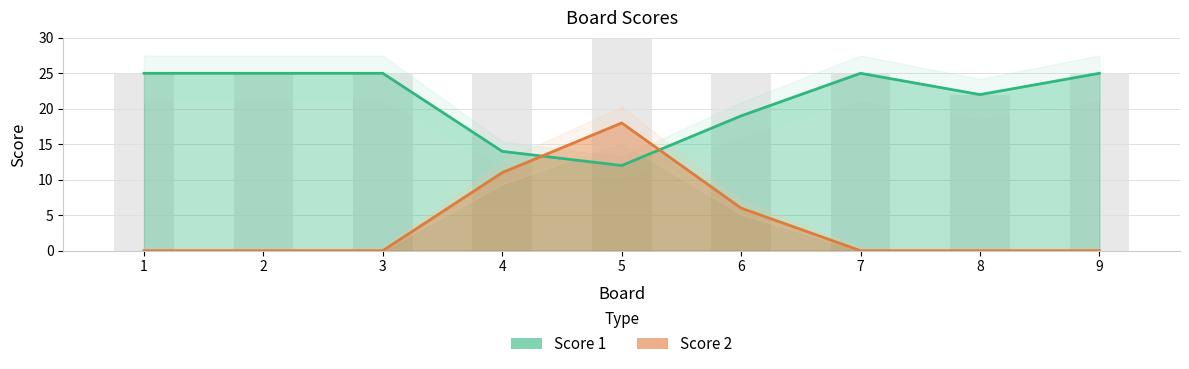

Reading left to right, list all the values displayed in this chart.

Score 1: 25	25	25	14	12	19	25	22	25
Score 2: 0	0	0	11	18	6	0	0	0